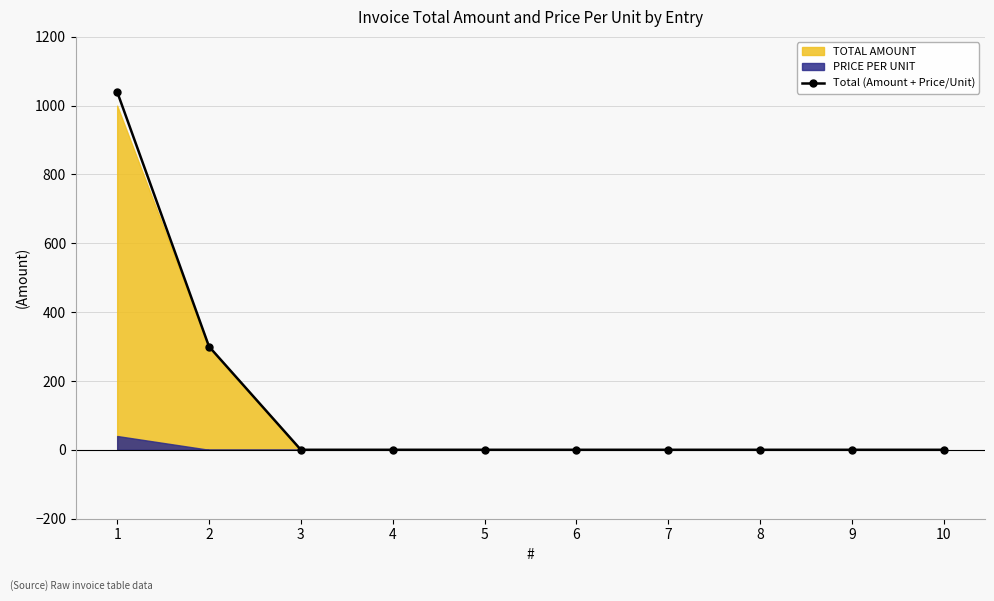

True or false: there are more than 0 points higher than both neighbors.

False